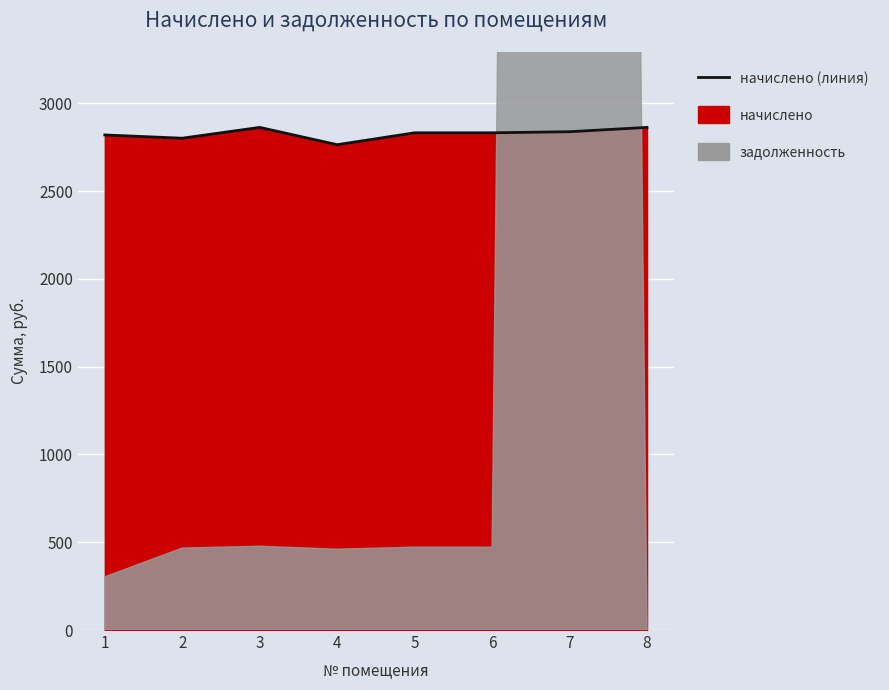

What is the value of the 7th point from the left?

2837.9